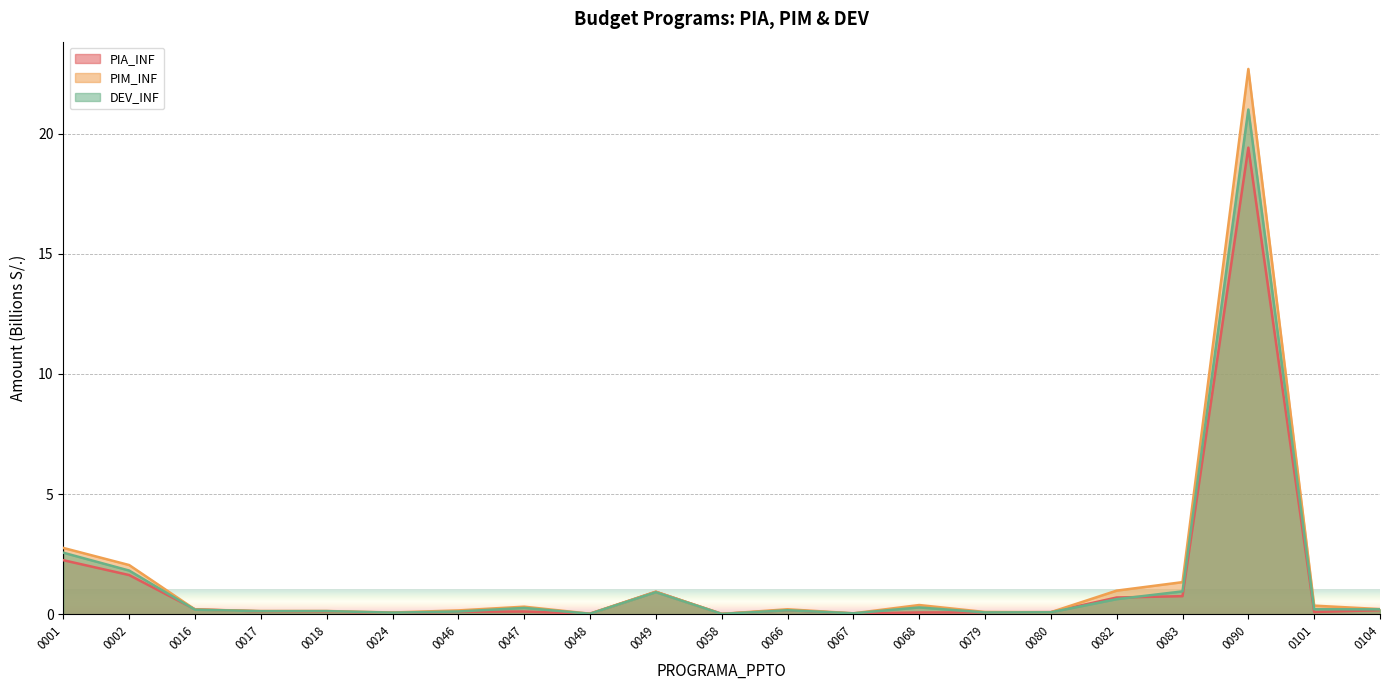

True or false: PIM_INF and DEV_INF intersect in this chart.

False